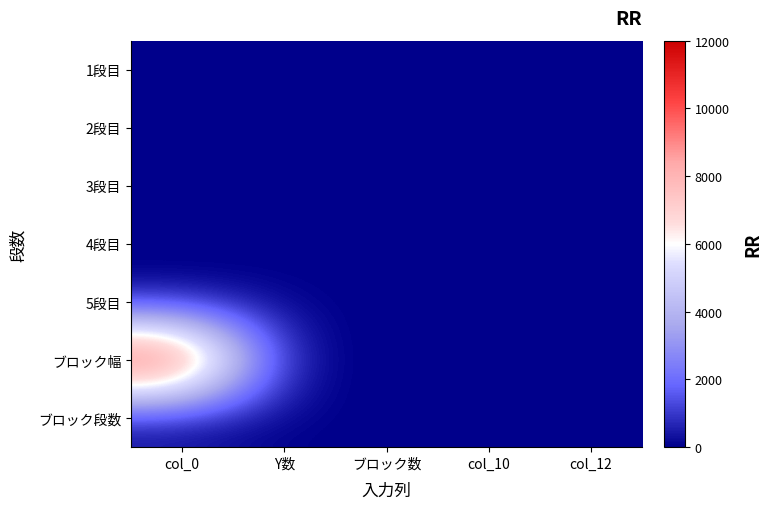

Which category has the highest value across all series?

col_0